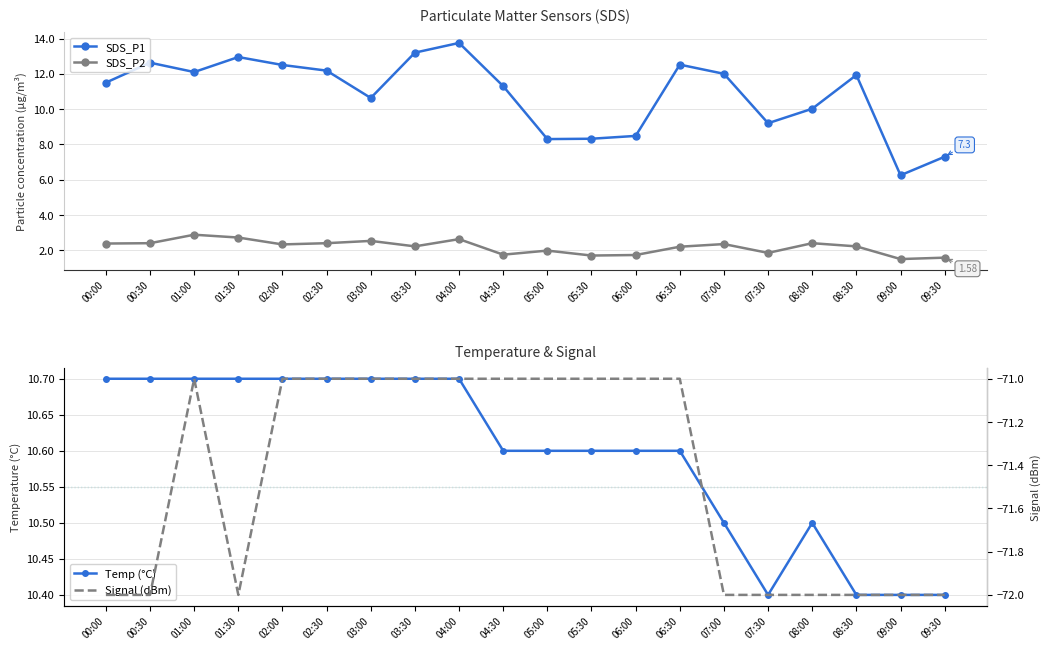

How many interior local valleys does the SDS_P1 series have?

5